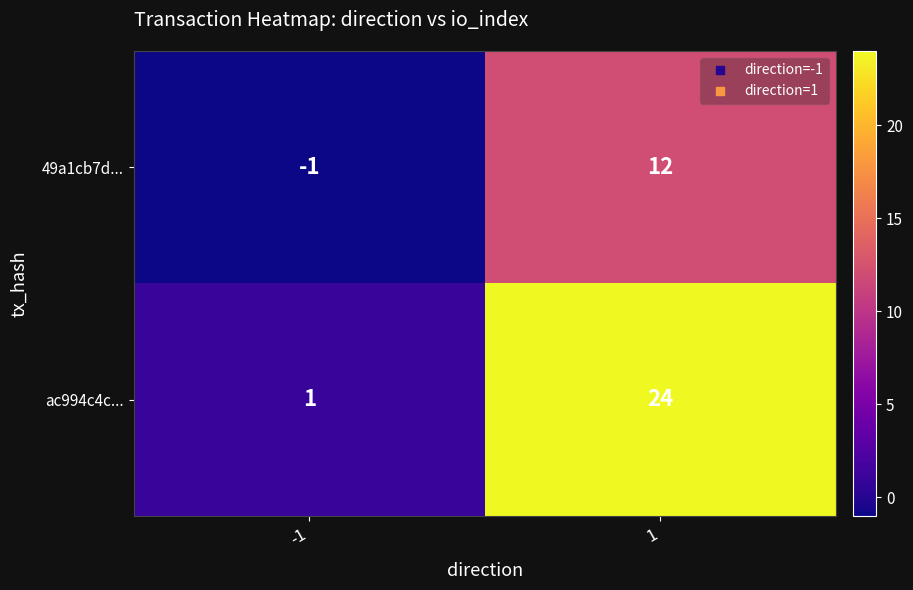

Is it true that ac994c4c... equals 1 at -1?

True